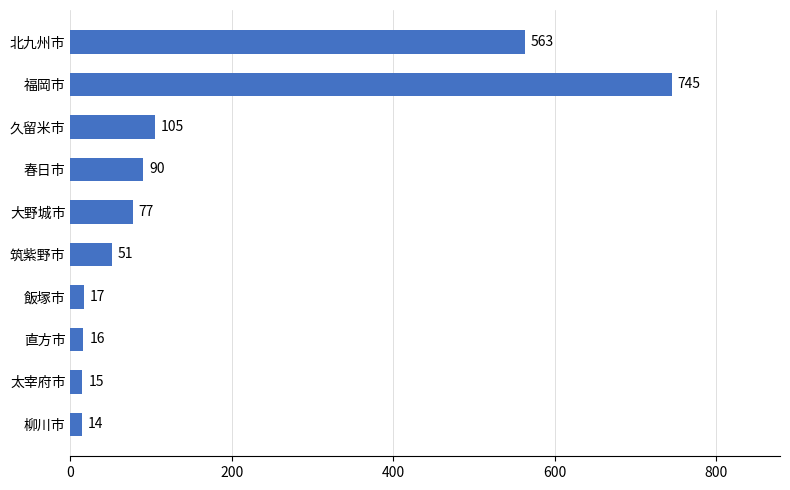

Reading top to bottom, list all the values displayed in this chart.

563	745	105	90	77	51	17	16	15	14